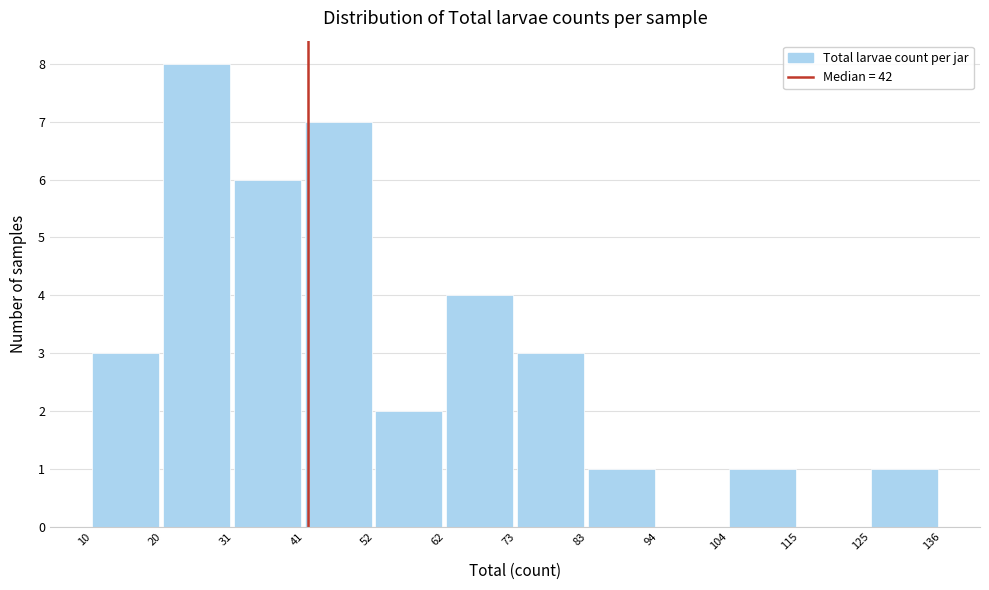

How tall is the bar that spans 125 to 136 on the x-axis? The values are not printed on the chart, so give them approximately, as read against the axis.

1